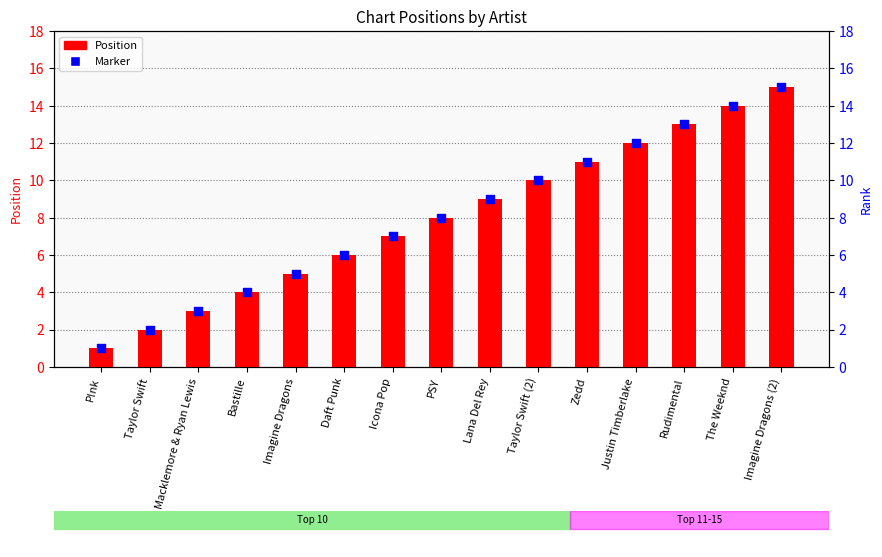

Which series has the largest total across all categories?

Position